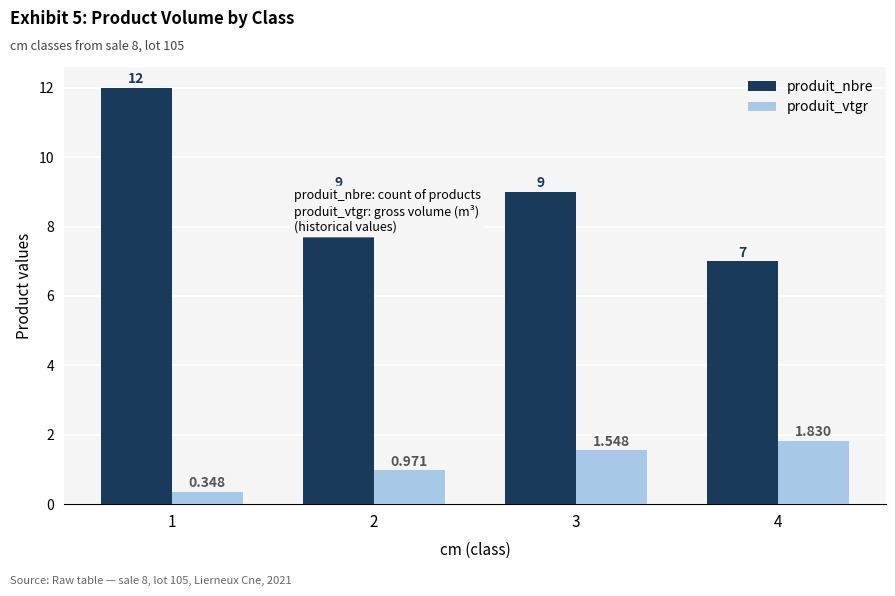

What is the average value of the produit_vtgr series?

1.2